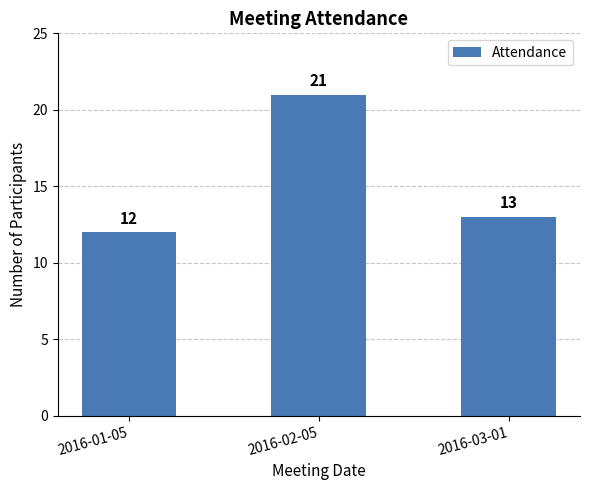

Read the value at 2016-01-05.

12